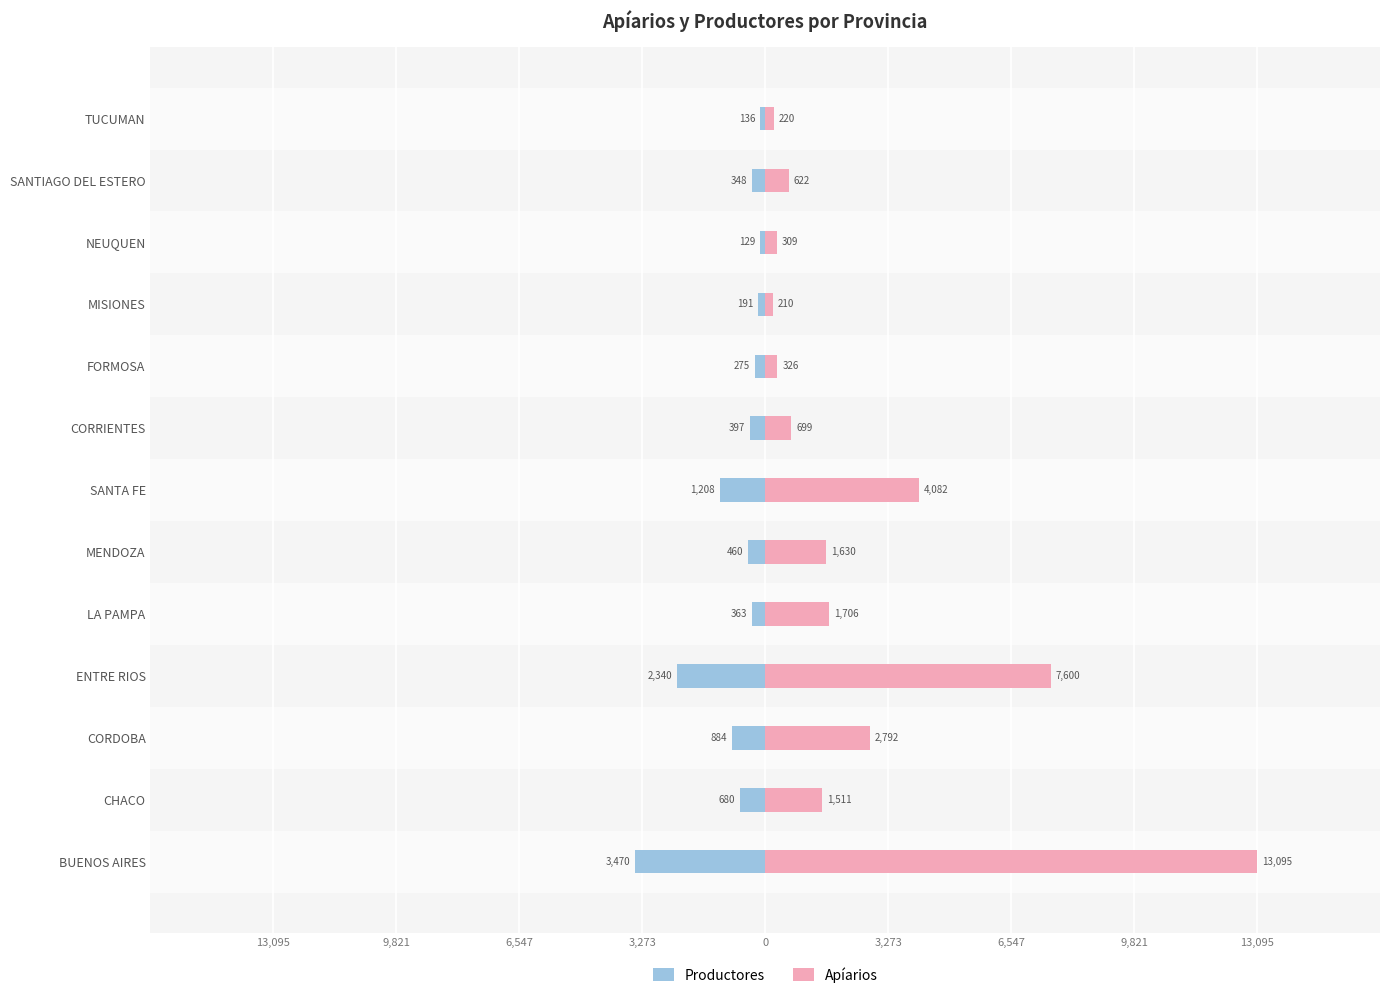

What is the value of the Apíarios bar at the 1st from the left?

13095